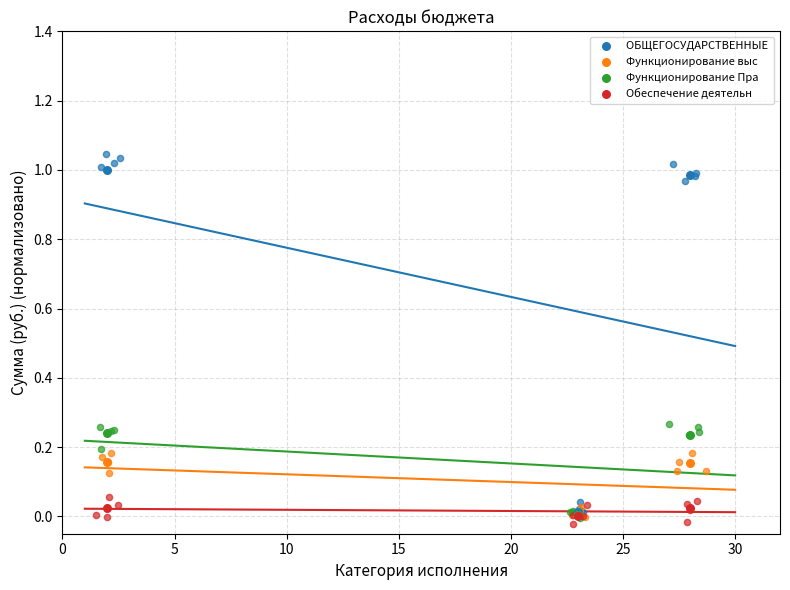

Which series reaches the maximum Y coordinate?

ОБЩЕГОСУДАРСТВЕННЫЕ 